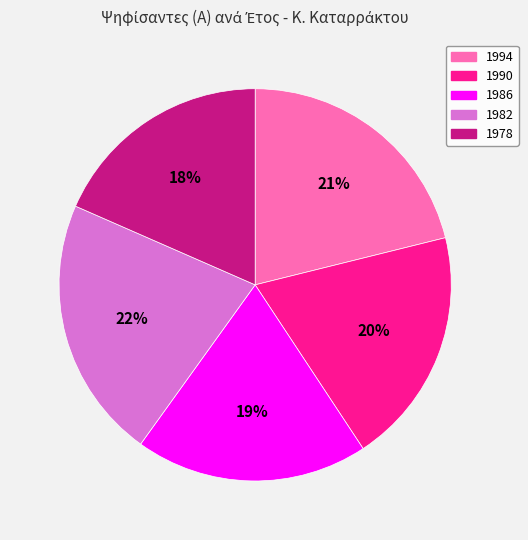

To the nearest percent, what percentage of the pie is 1986?

19%